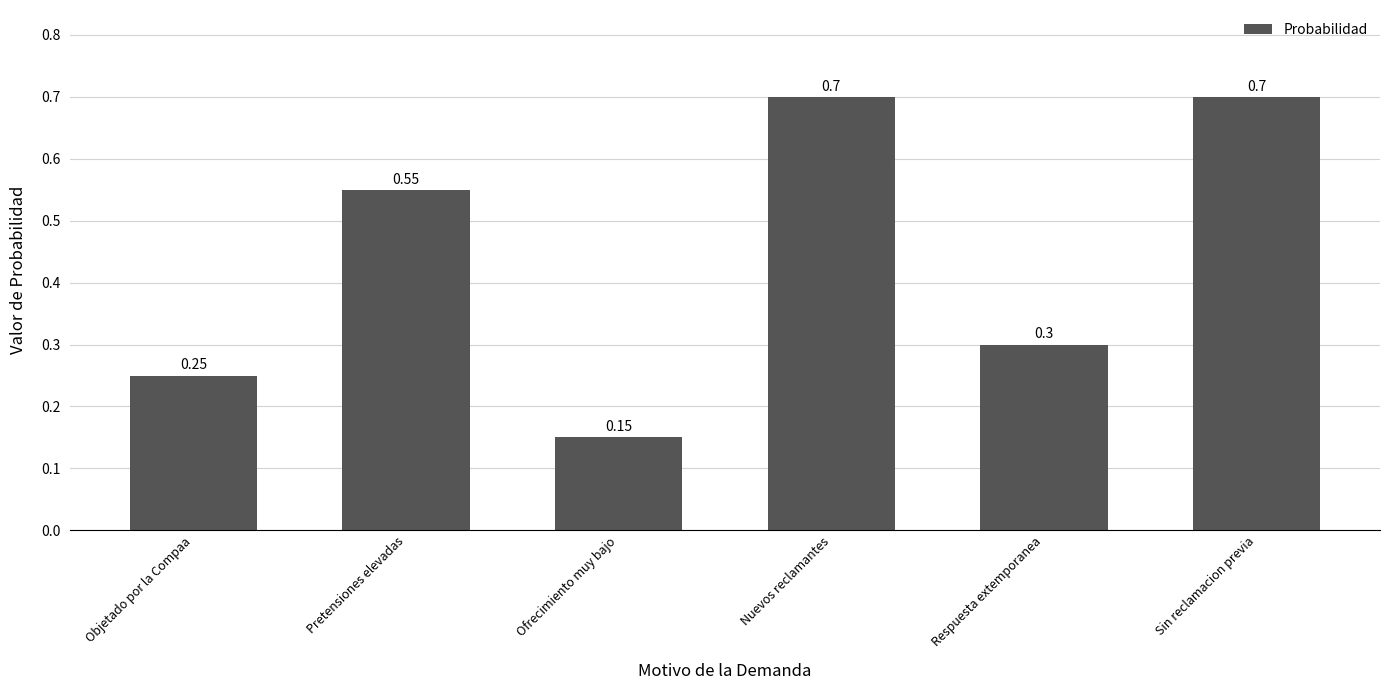

The chart shows a value of 0.9 at Nuevos reclamantes. True or false?

False